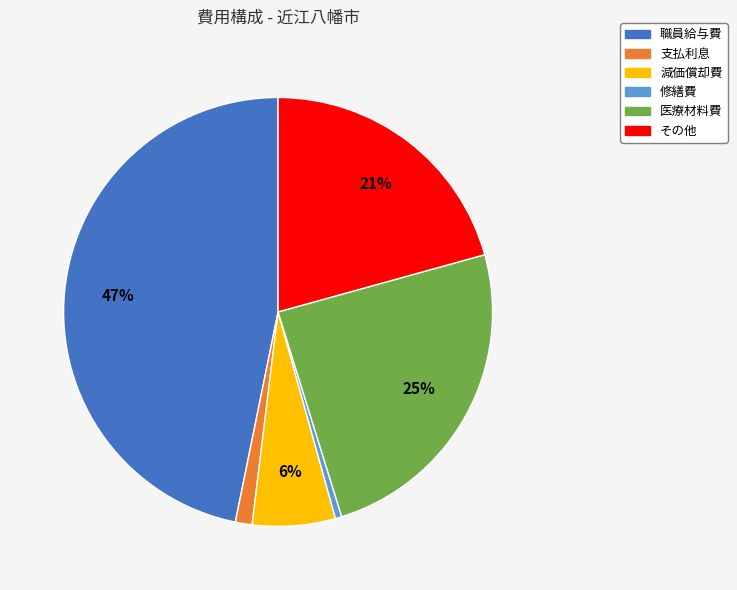

Between 職員給与費 and 修繕費, which is larger?

職員給与費